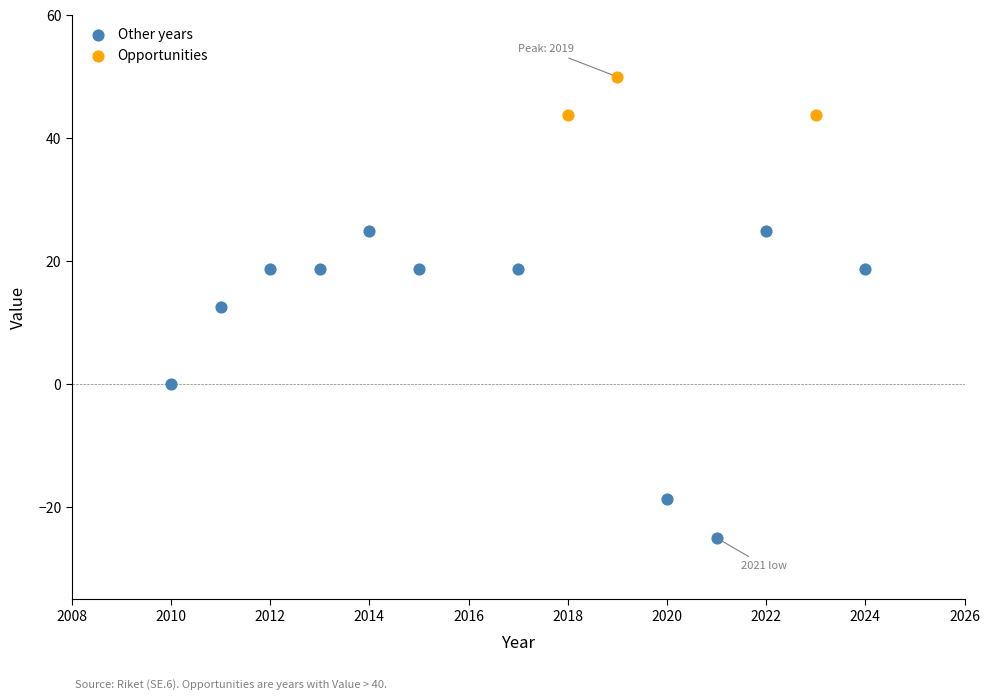

Which series has the widest spread of Y values?

Other years